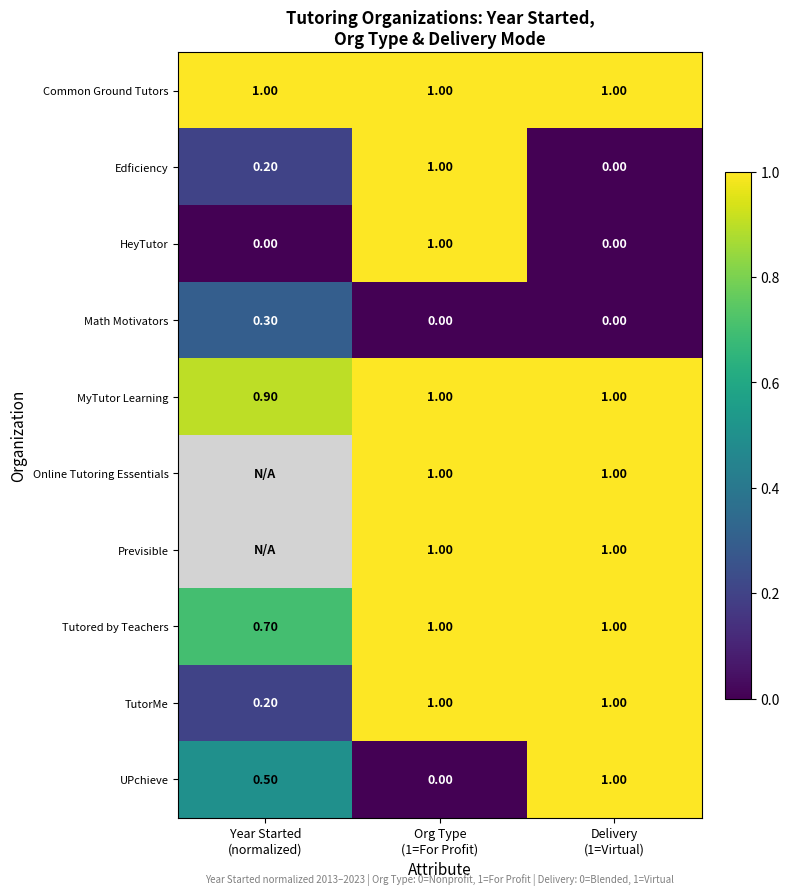

What is the sum of all UPchieve values?

1.5